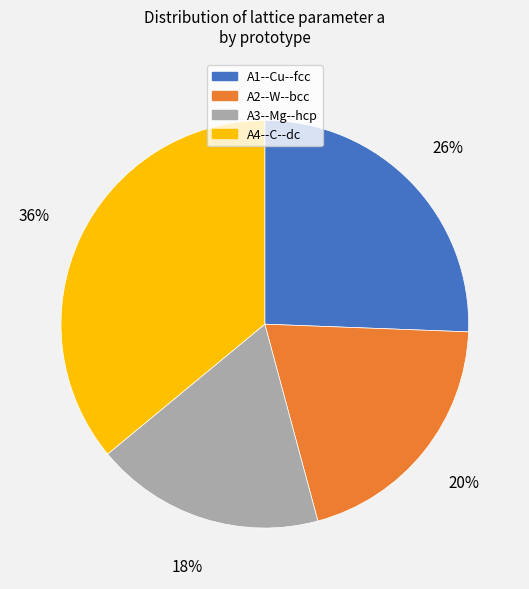

Which category has the biggest portion of the pie?

A4--C--dc